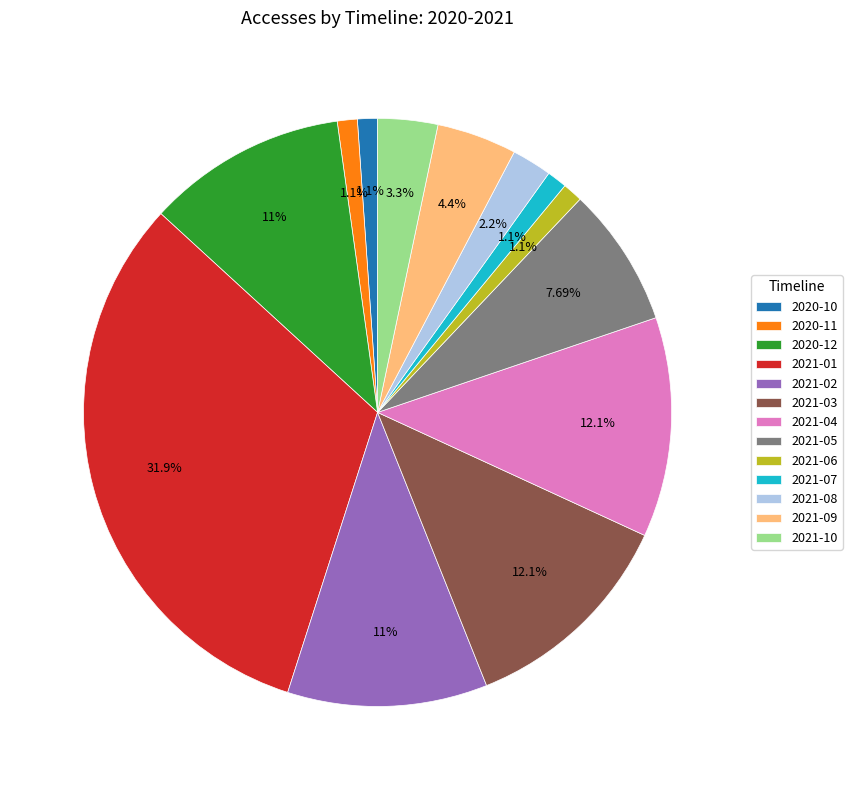

What percentage do 2021-09 and 2021-07 together represent?

5.5%